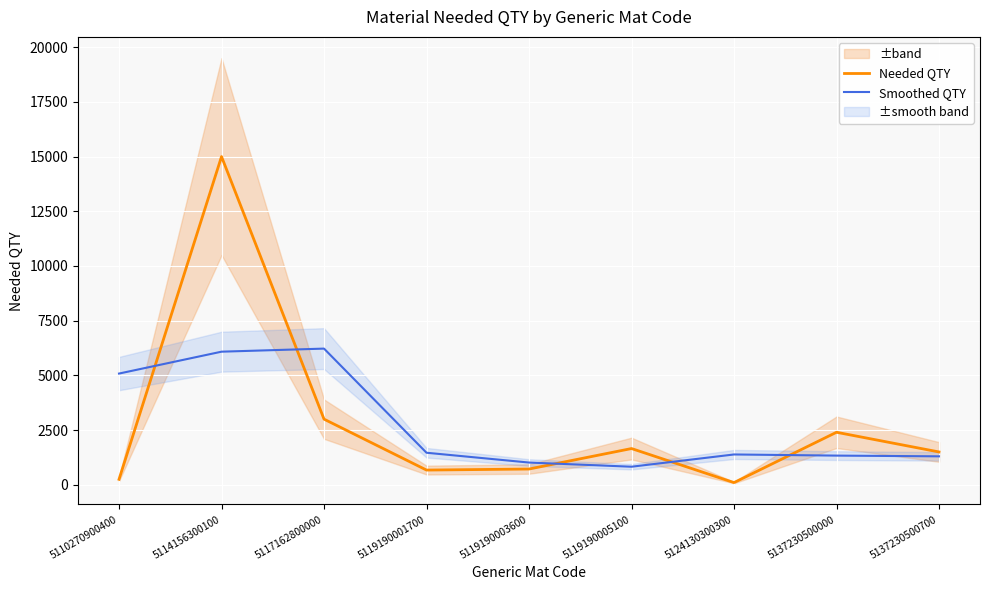

True or false: Needed QTY and Smoothed QTY intersect in this chart.

True